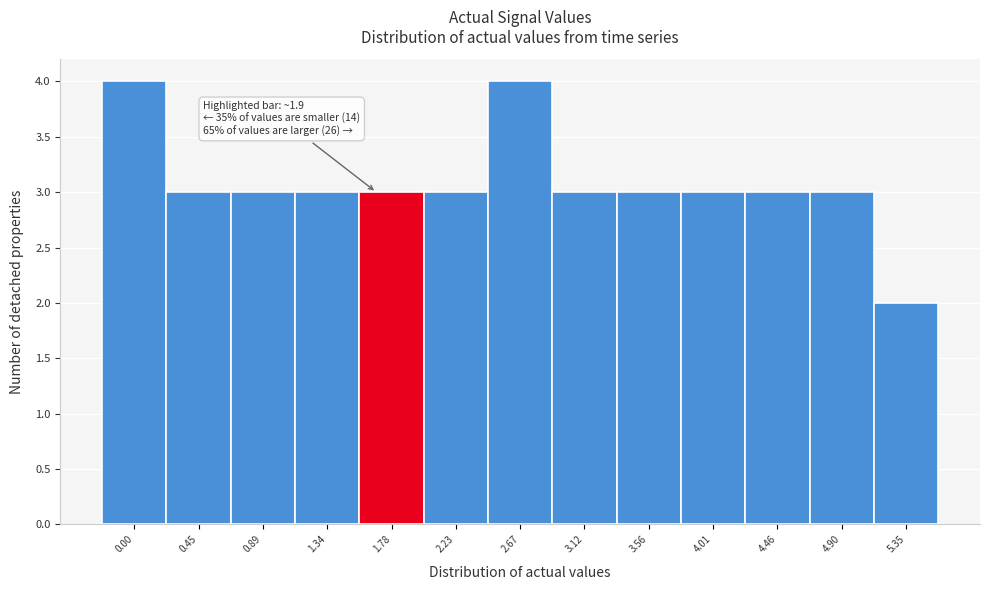

Reading left to right, extract all data points from this chart.

4	3	3	3	3	3	4	3	3	3	3	3	2